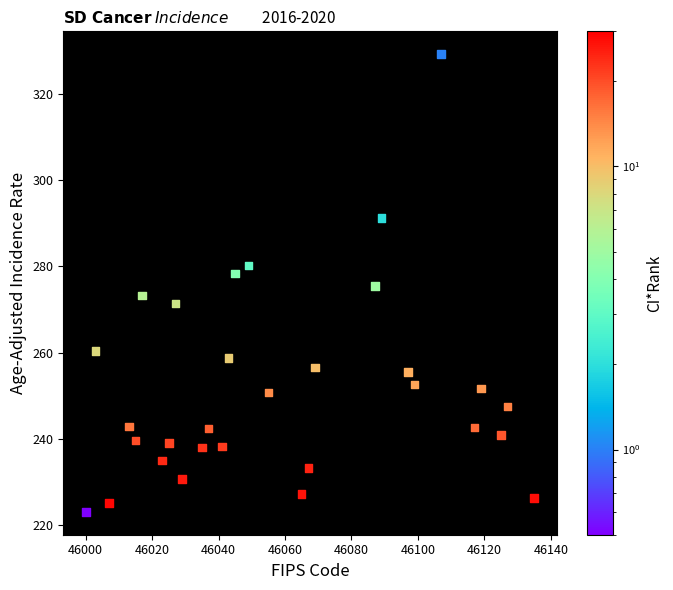

What is the range of Y values (max minus min)?

106.0